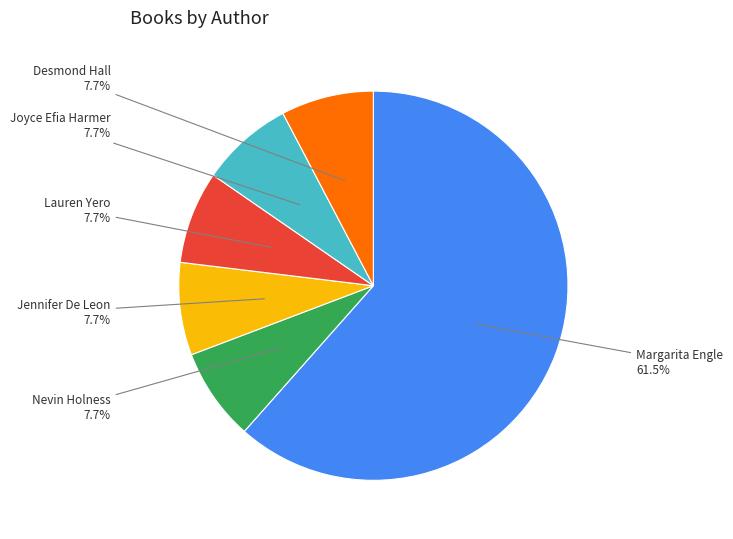

Does any single category account for the majority?

Yes